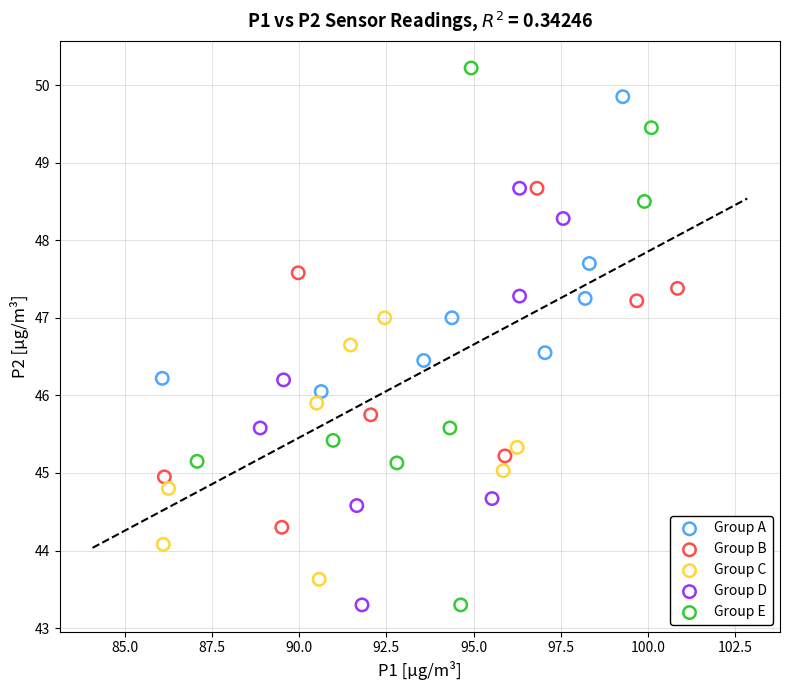

What are all the series names shown in the legend?

Group A, Group B, Group C, Group D, Group E